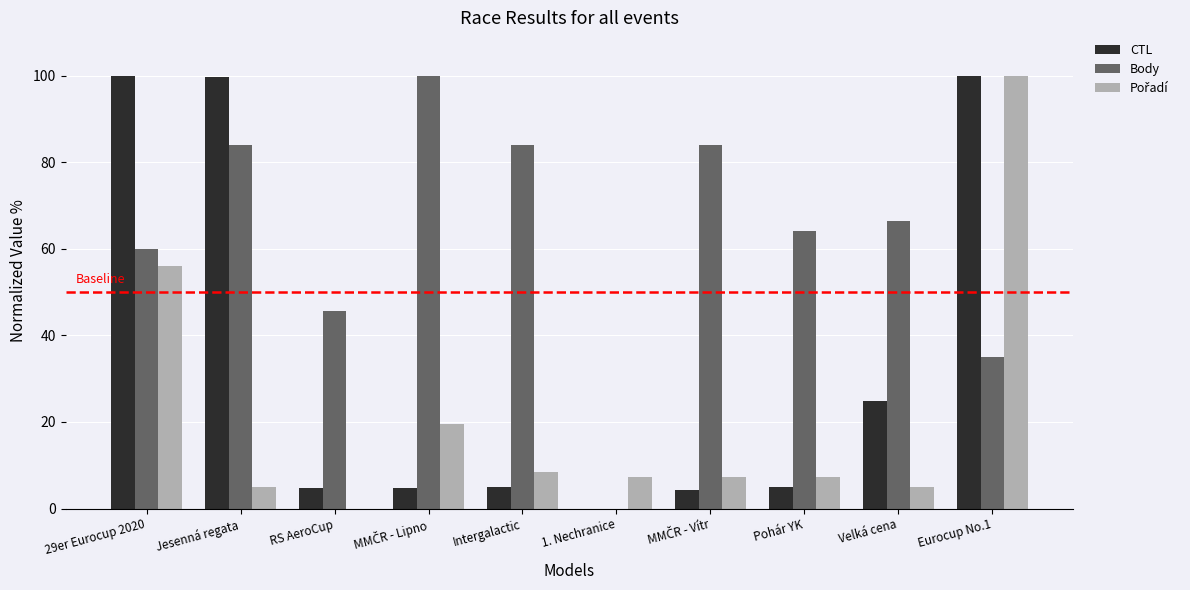

Which series has the largest total across all categories?

Body